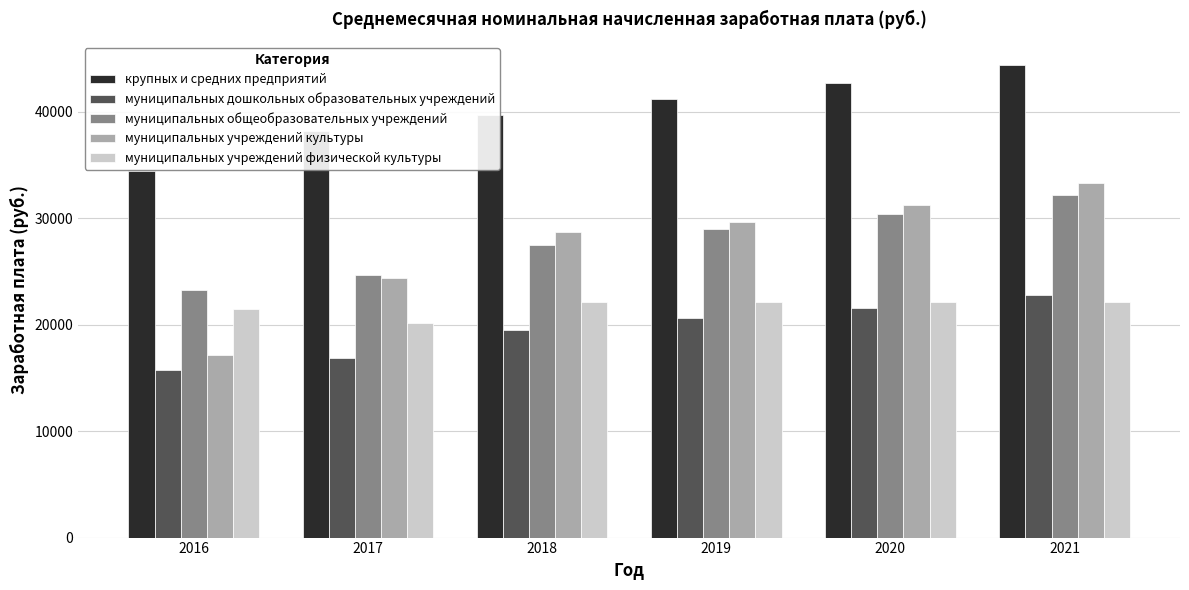

Rank the categories by муниципальных общеобразовательных учреждений value from highest to lowest.

2021, 2020, 2019, 2018, 2017, 2016